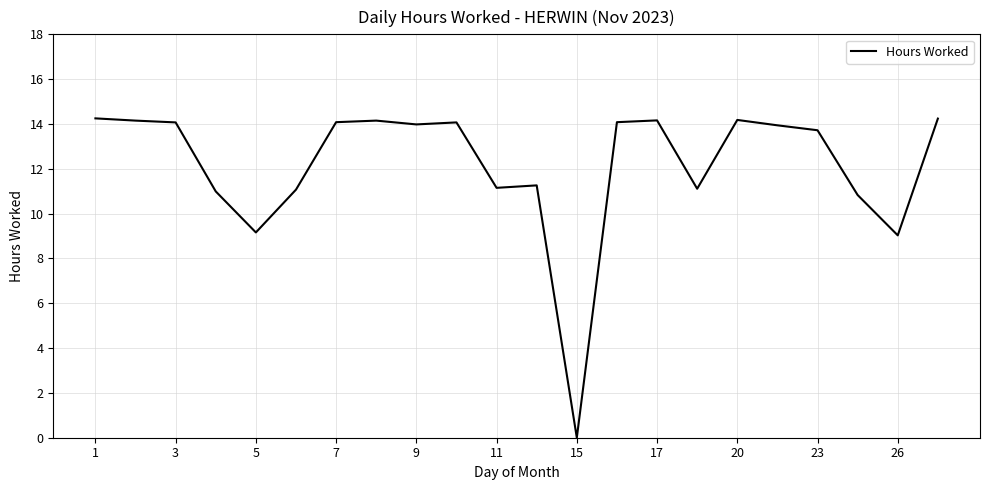

At which category does the chart reach its minimum across all series?

15